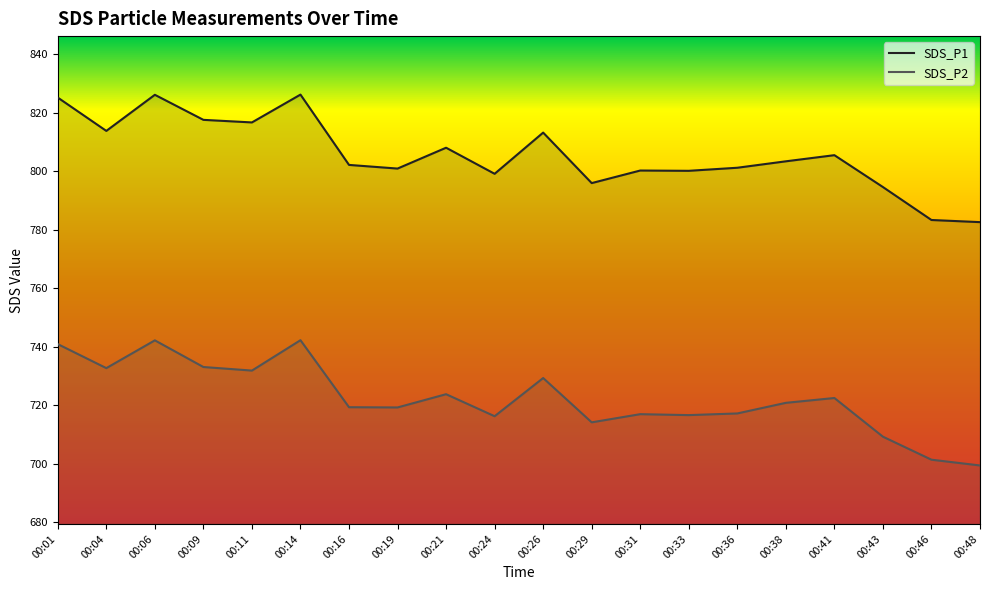

What are all the series names shown in the legend?

SDS_P1, SDS_P2